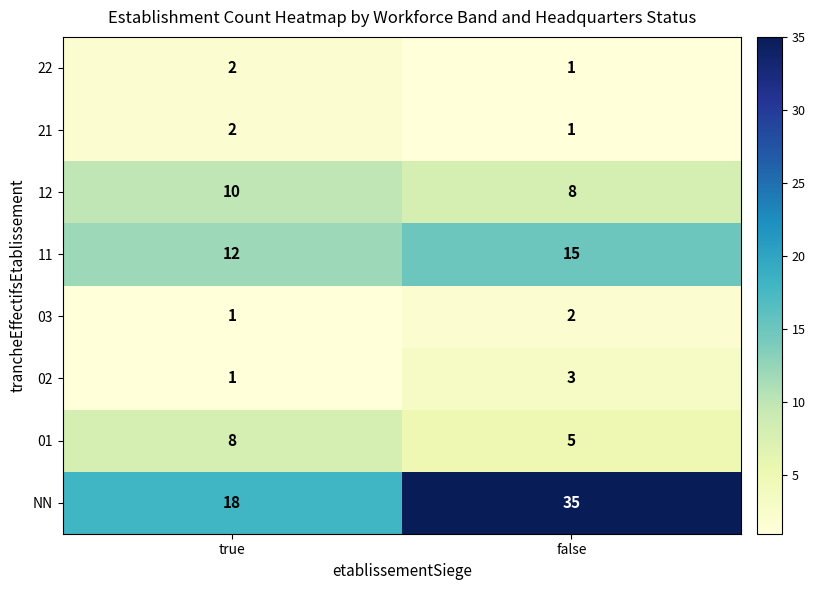

What is the difference between the maximum and minimum values in the 11 series?

3